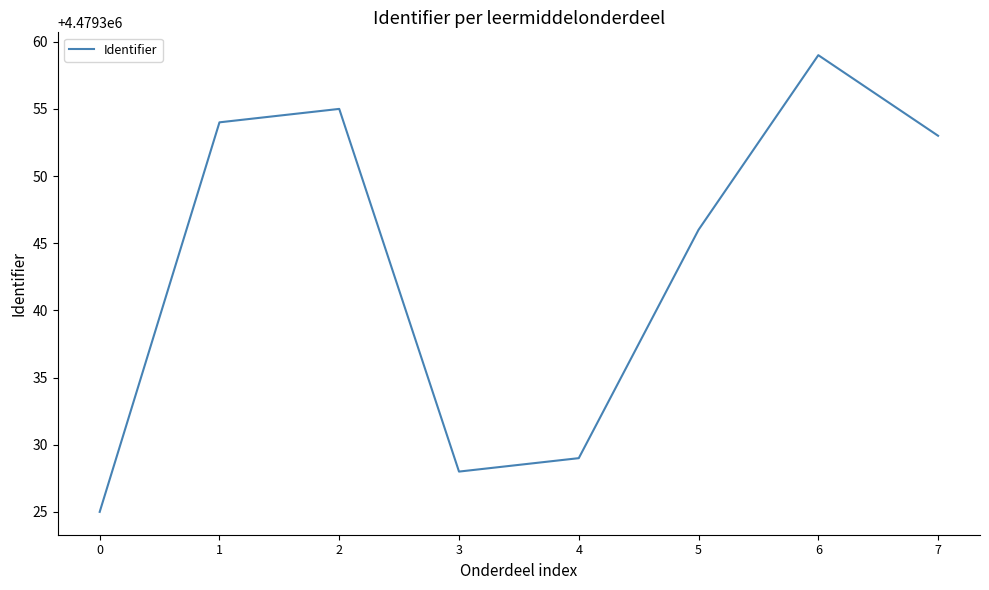

Reading left to right, what are all the values shown in this chart?

4479325	4479354	4479355	4479328	4479329	4479346	4479359	4479353